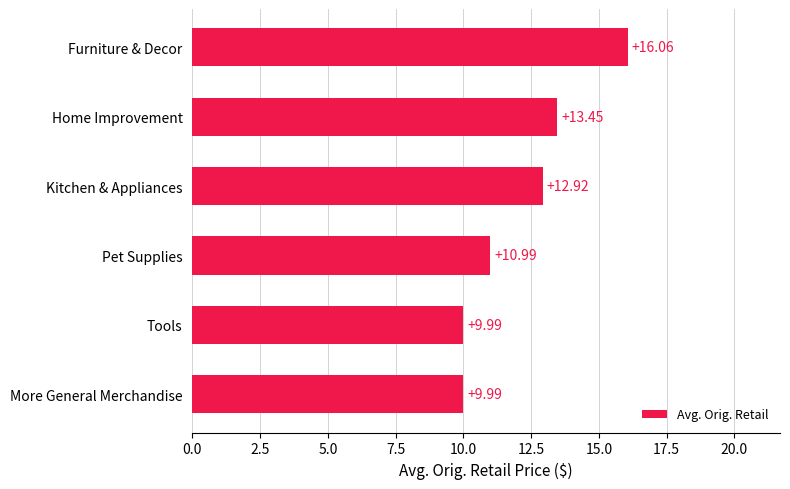

At which label is the value closest to 13?

Kitchen & Appliances